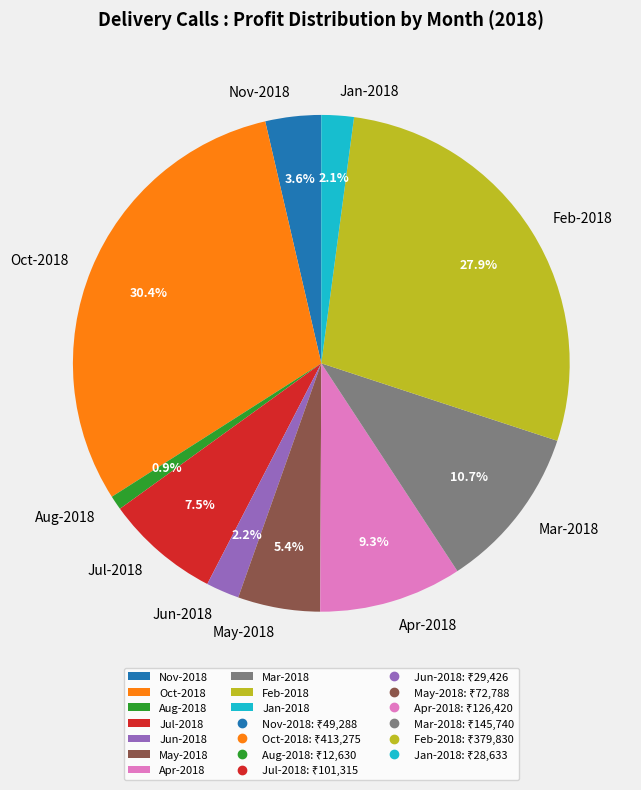

Which slice is the largest?

Oct-2018